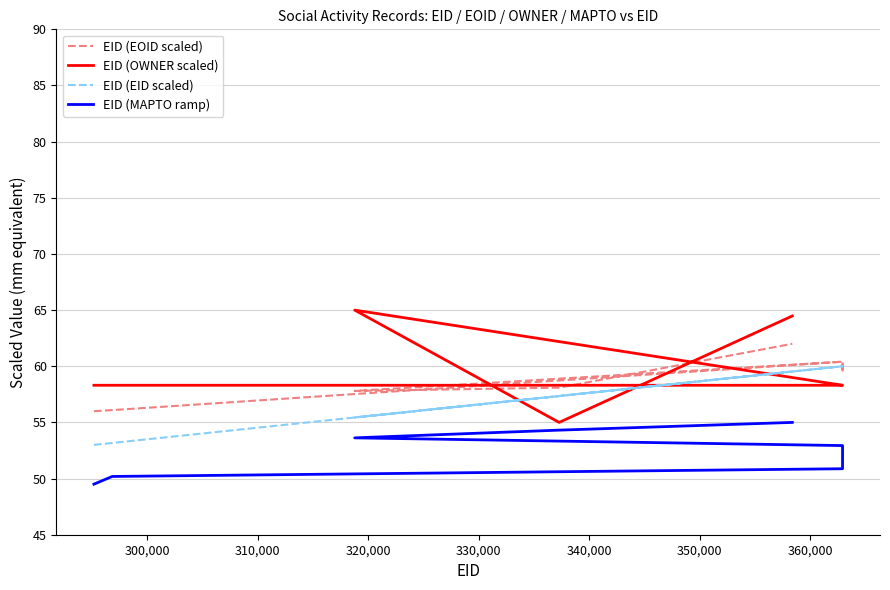

What is the average value of the EID (OWNER scaled) series?

59.4